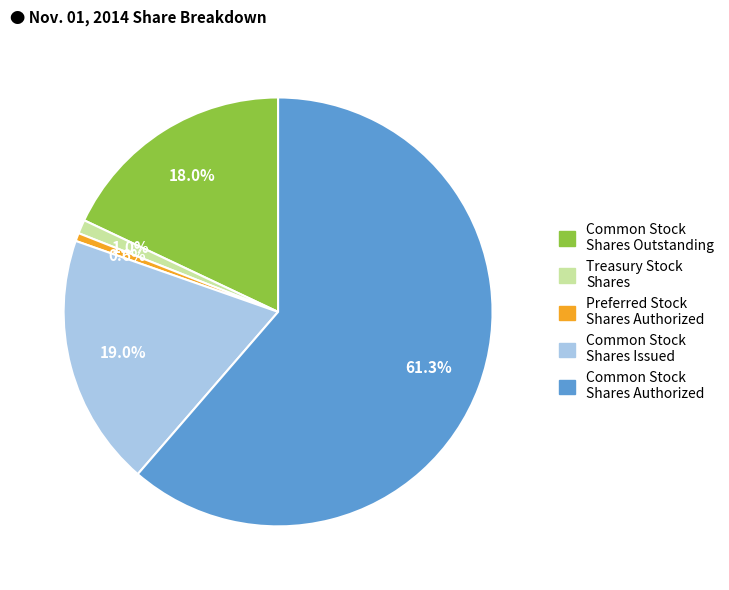

How many segments does this pie chart have?

5